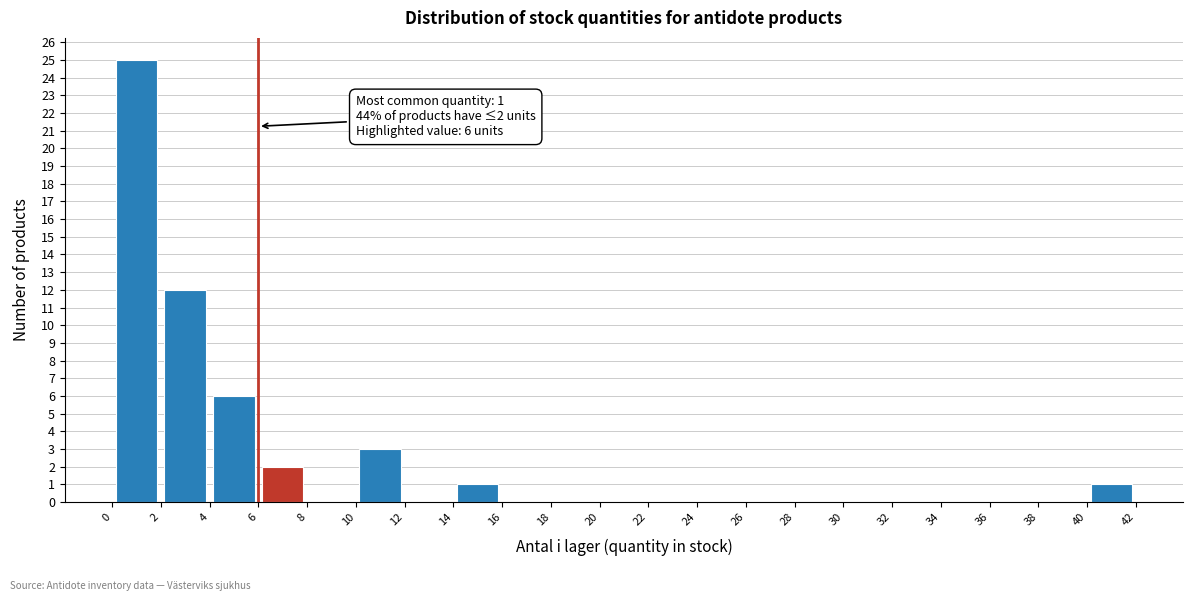

Over which range of the x-axis is the bar tallest?

0 to 2